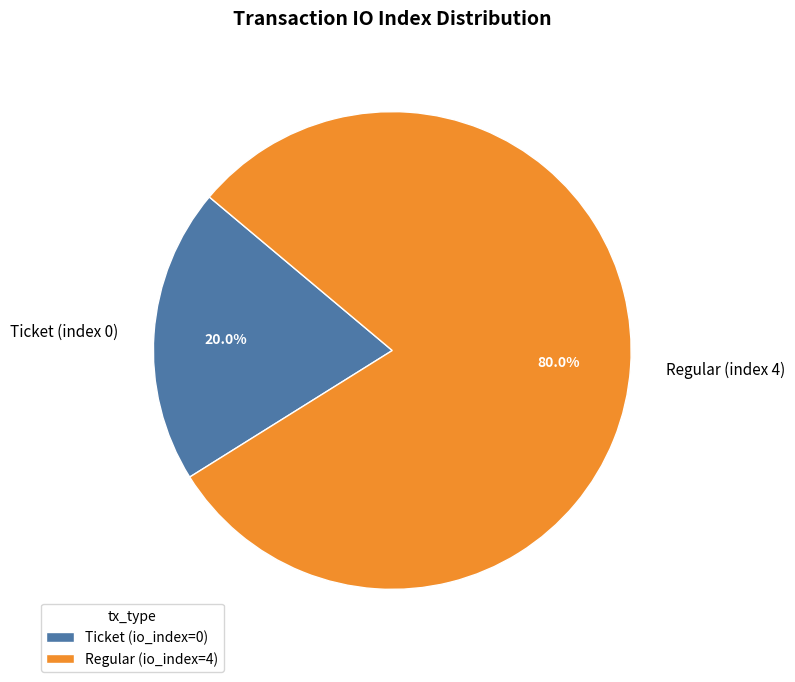

How many slices are in this pie chart?

2